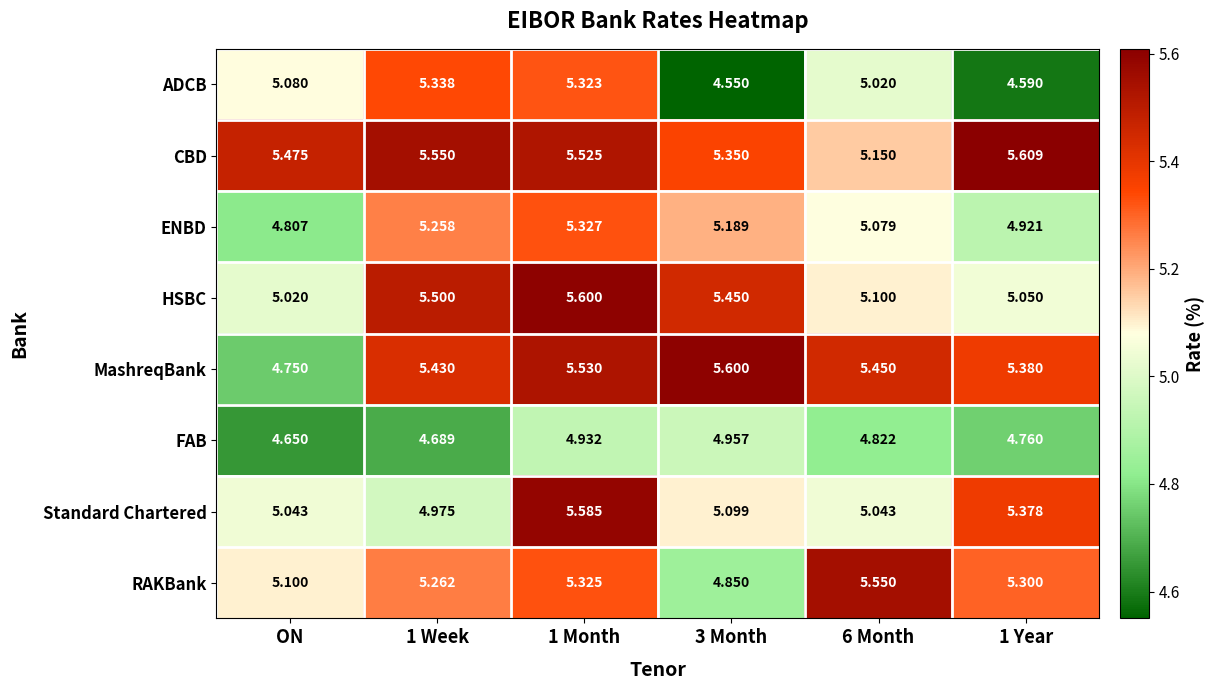

At 6 Month, list the series in order from smallest to largest.

FAB, ADCB, Standard Chartered, ENBD, HSBC, CBD, MashreqBank, RAKBank